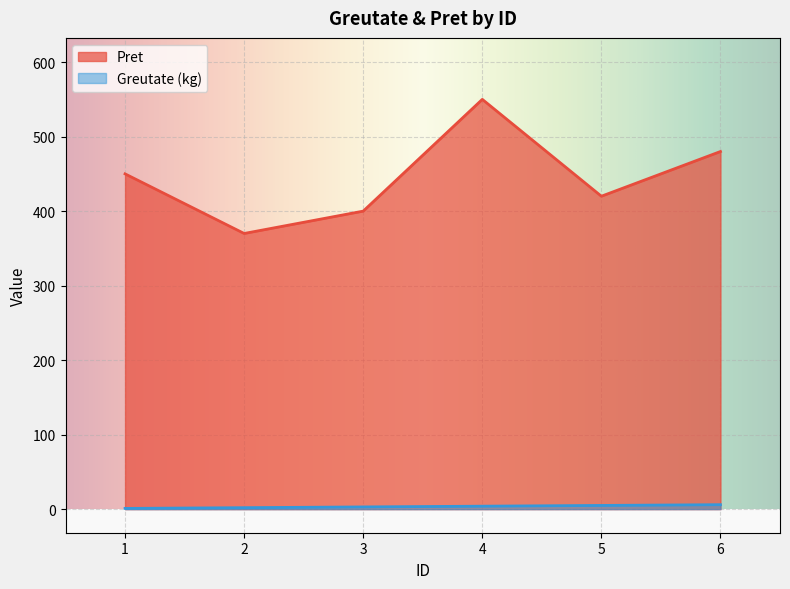

At which category is the sum across all series the highest?

4